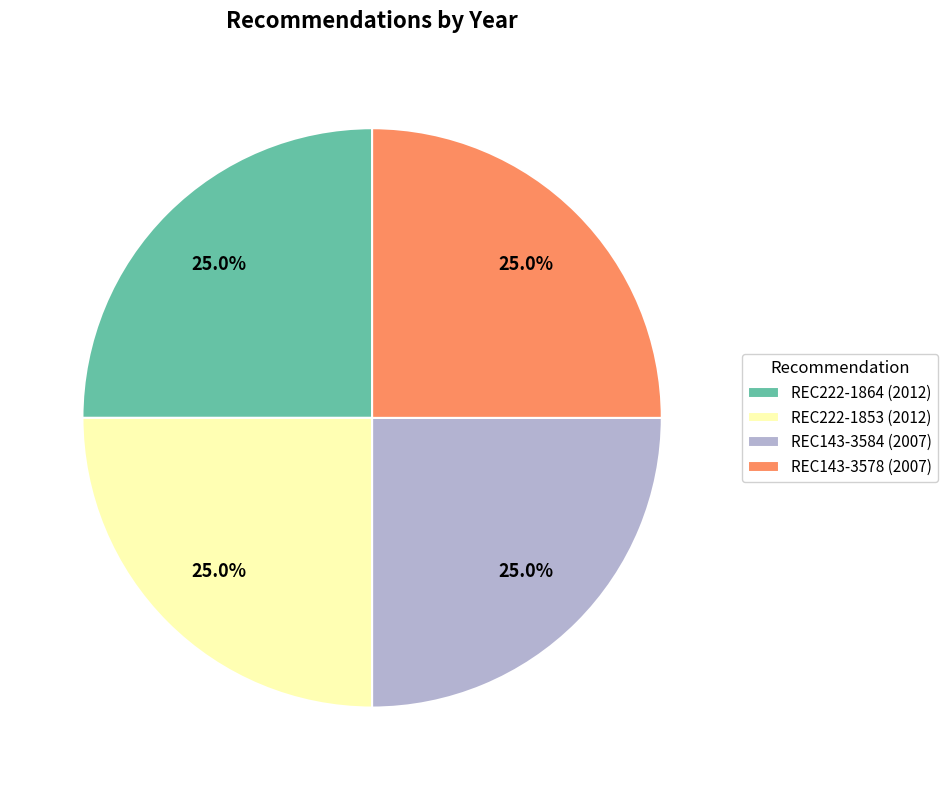

What portion of the pie excludes REC222-1864?

75.0%